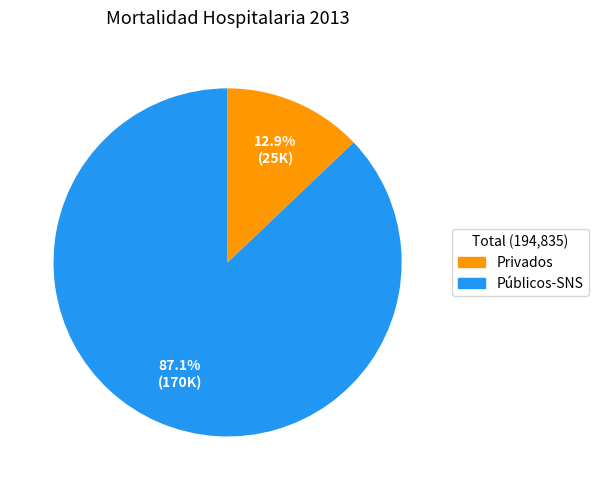

Is there any slice that represents more than half of the pie?

Yes